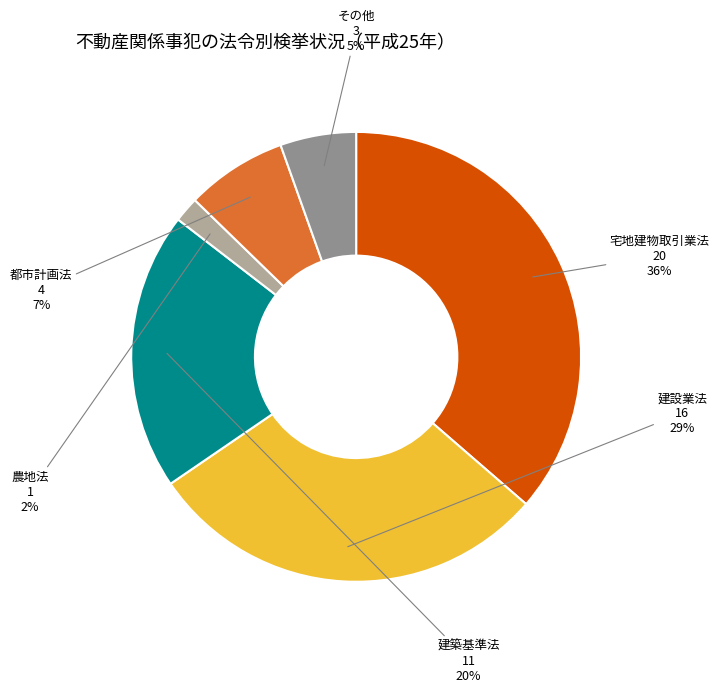

Is there any slice that represents more than half of the pie?

No